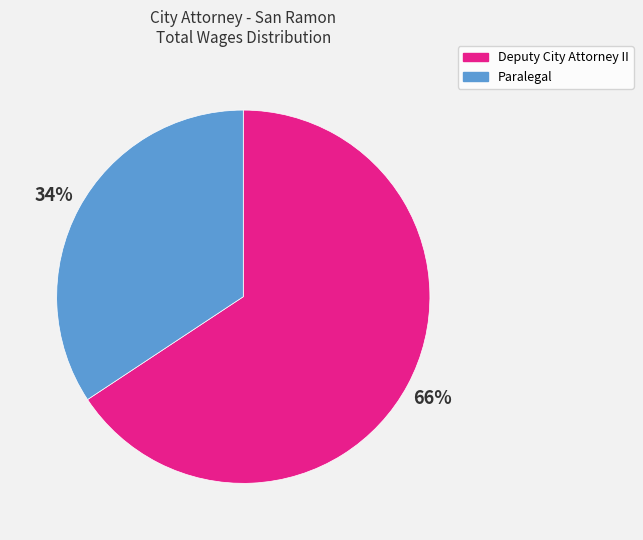

To the nearest percent, what is the average slice percentage?

50%